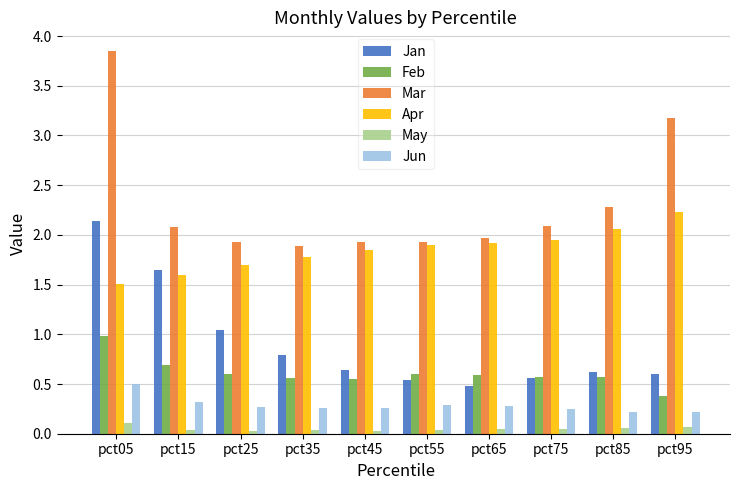

How many data points does each series have?

10